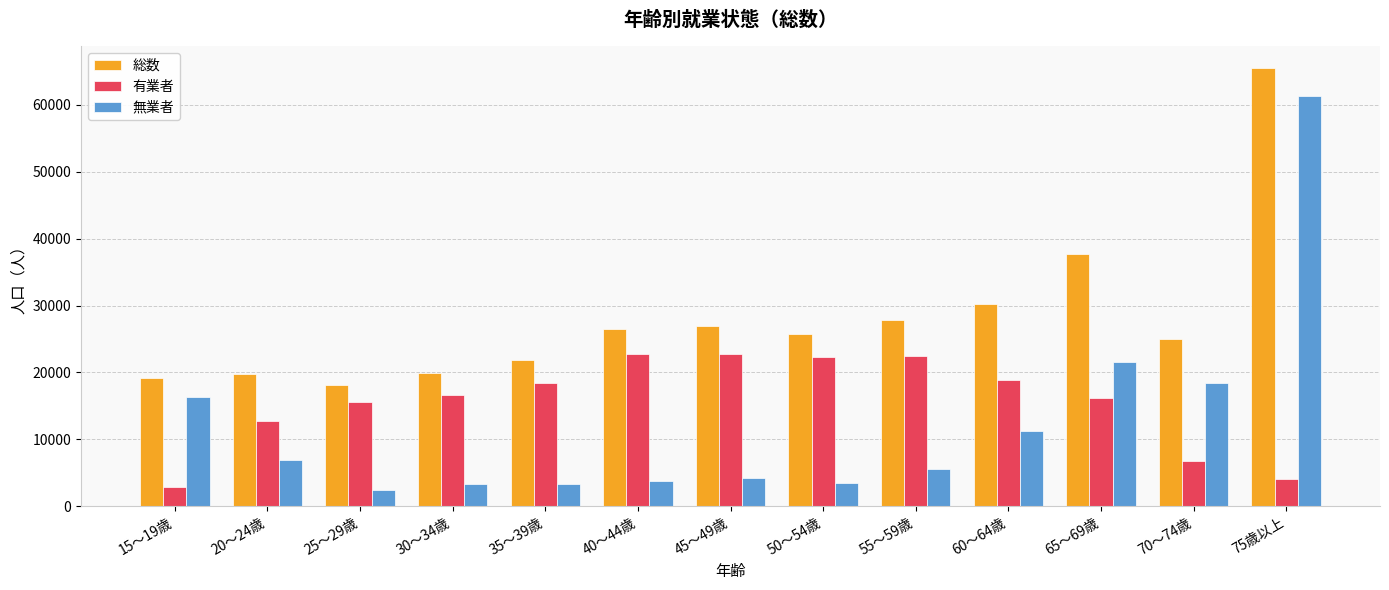

How many data points does each series have?

13